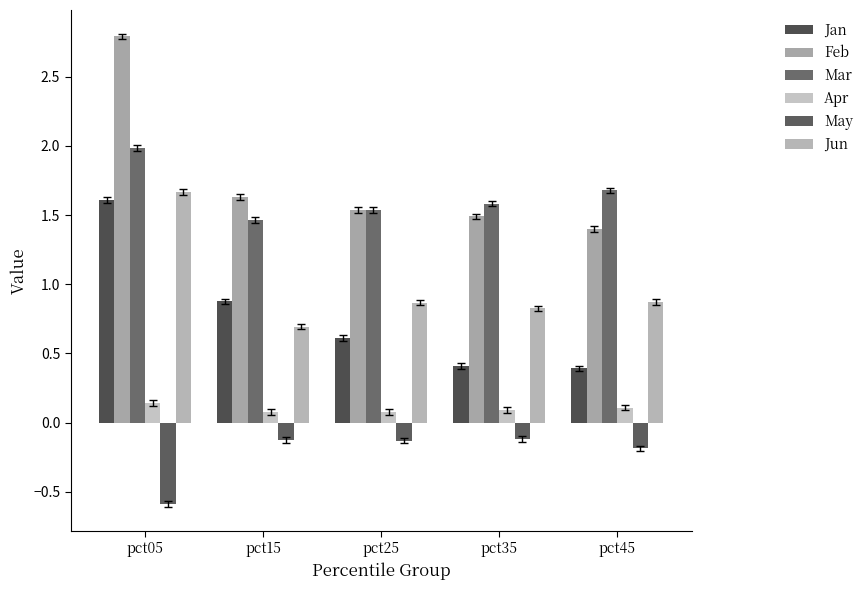

The Jan series shows 0.1 at pct35. True or false?

False